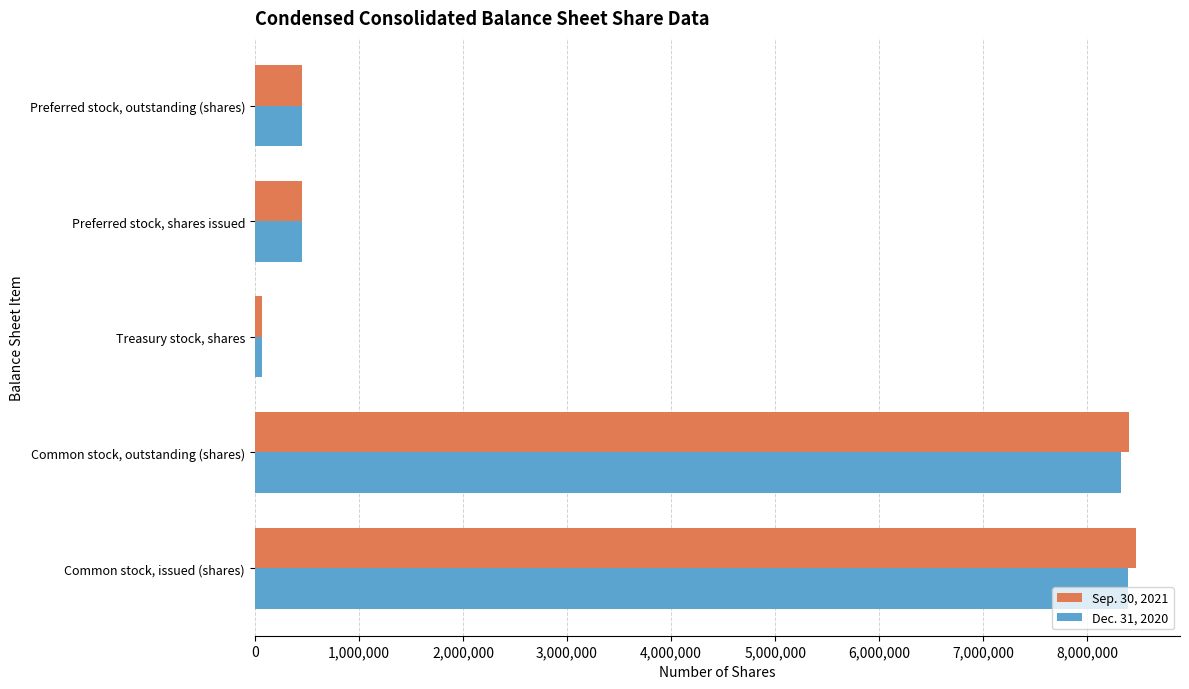

The value of Dec. 31, 2020 at Common stock, outstanding (shares) is 5301256. True or false?

False